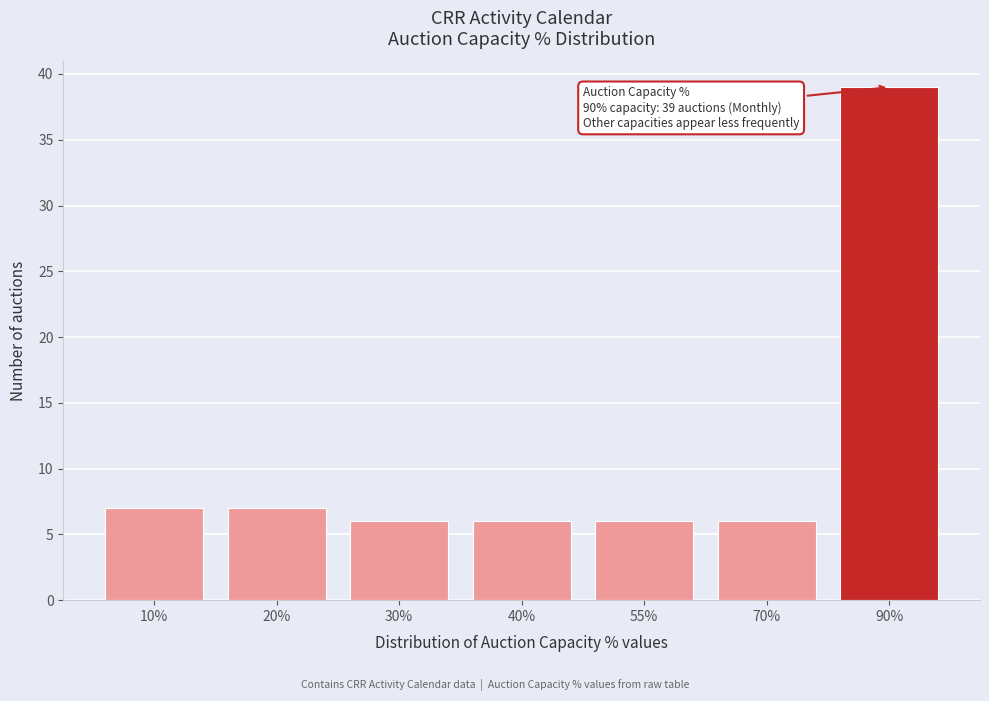

Reading left to right, list all the values displayed in this chart.

7	7	6	6	6	6	39